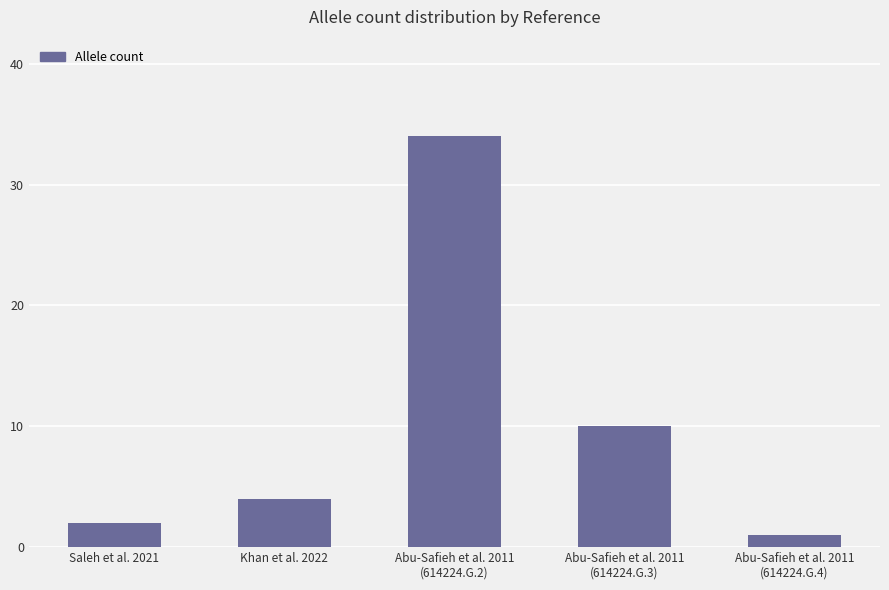

What is the value of the 5th bar from the left?

1